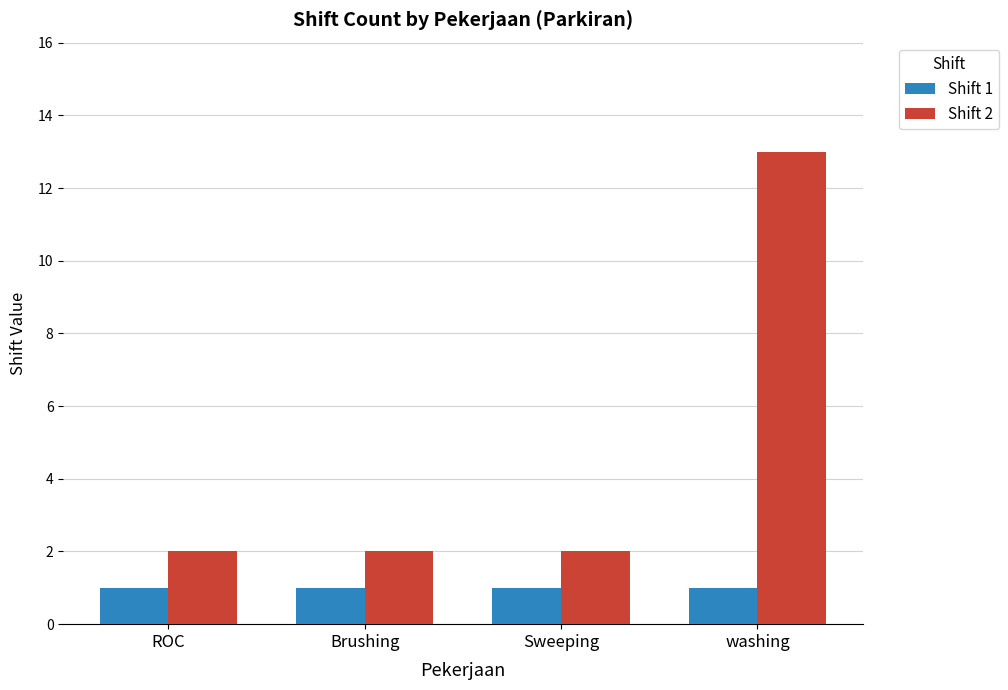

At which category is the sum across all series the highest?

washing